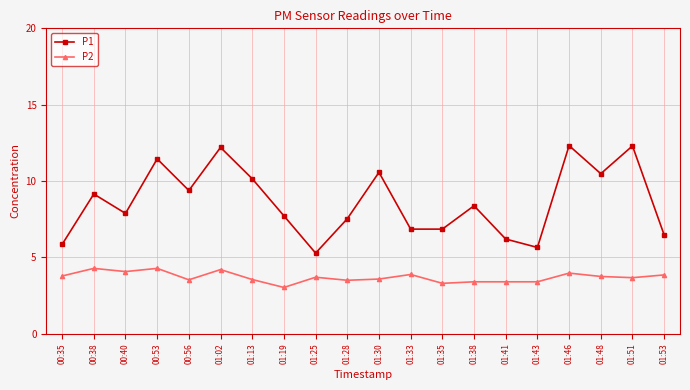

What is the value of the P2 point at the 11th from the left?

3.6